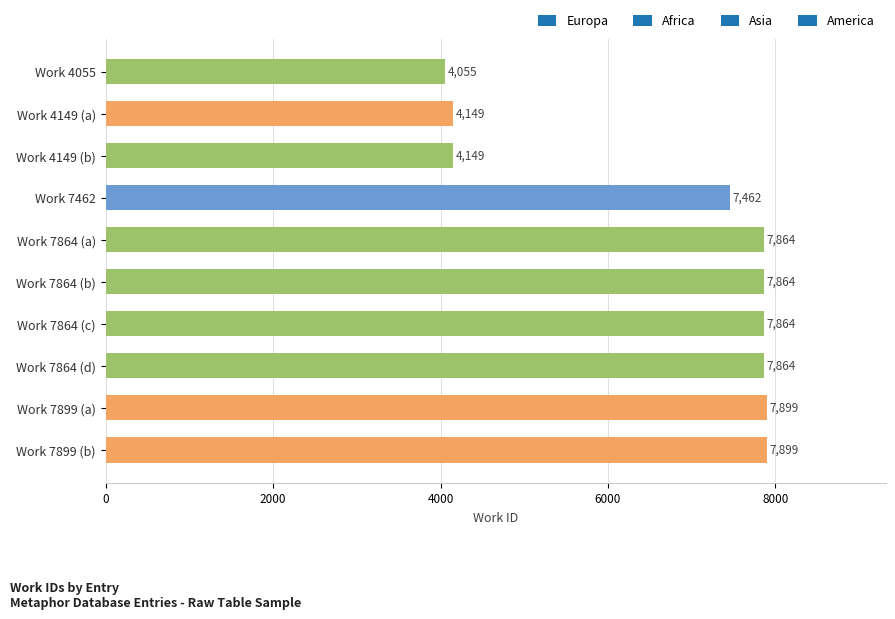

What is the minimum value shown in the chart?

4055